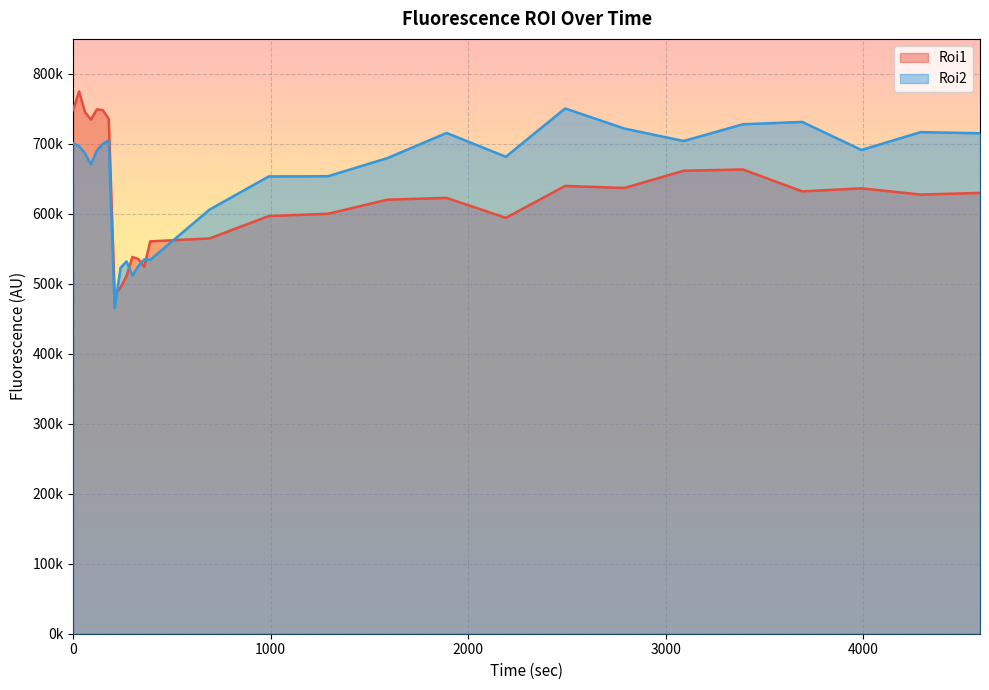

What is the value of the Roi1 point at the 8th from the left?

485139.2